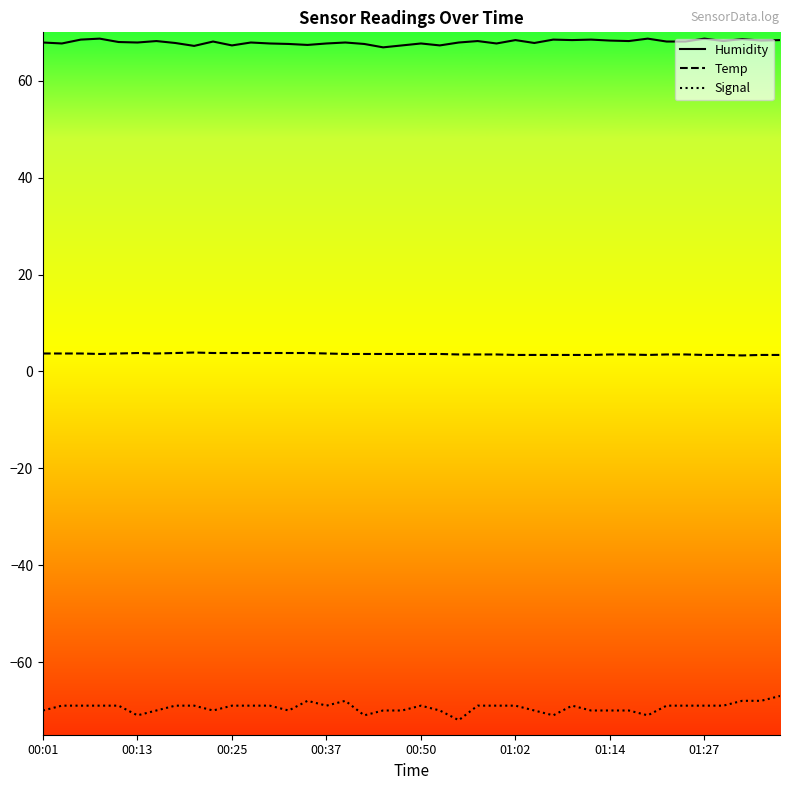

How many series are shown in this chart?

3